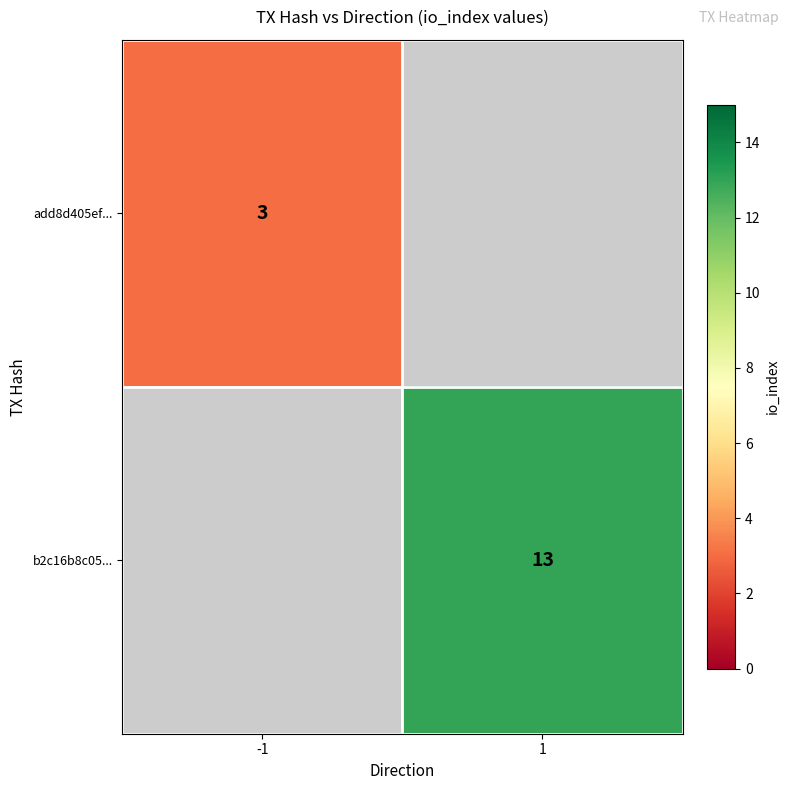

What is the smallest value displayed?

3.0